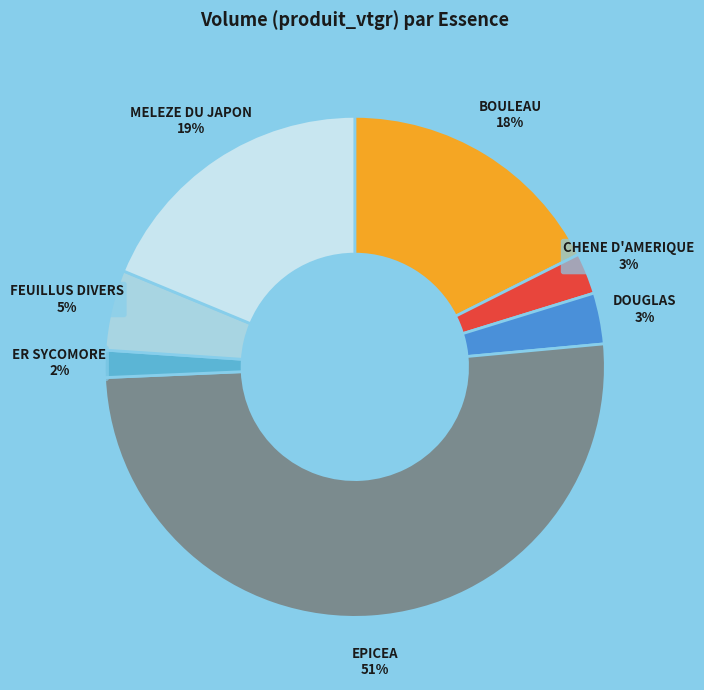

Is the sum of MELEZE DU JAPON and DOUGLAS greater than half?

No